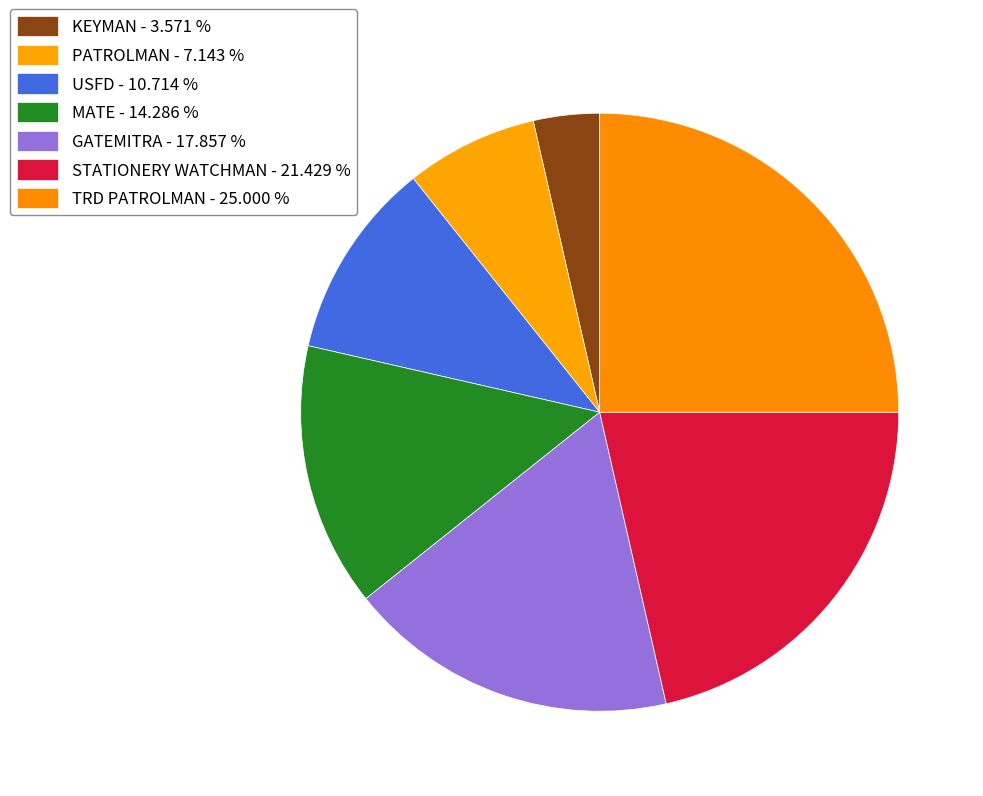

What is the ratio of the value at TRD PATROLMAN to the value at GATEMITRA?

1.4